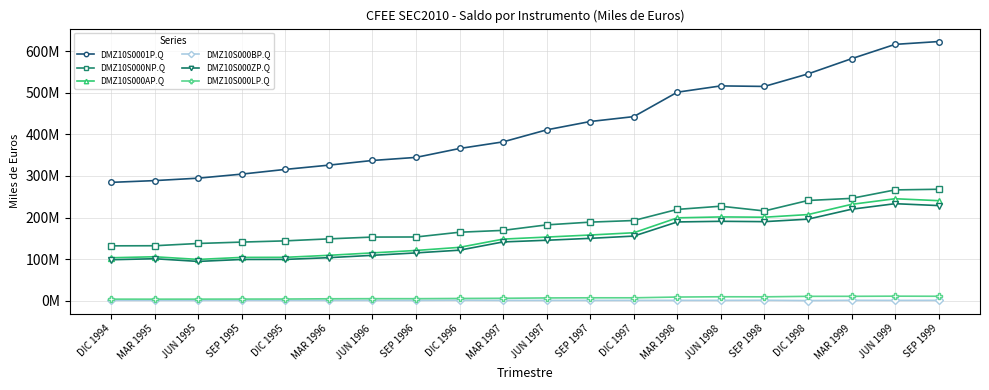

Is it true that DMZ10S000BP.Q equals 878769 at JUN 1997?

True